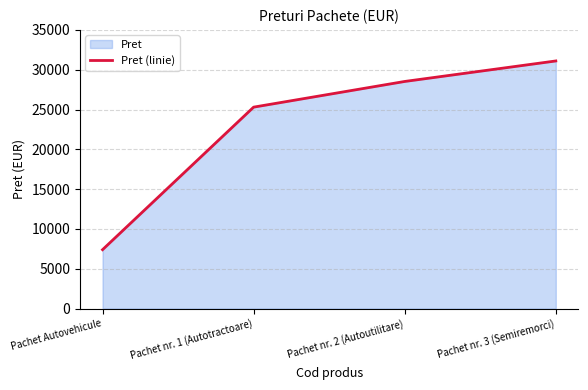

What is the sum of all values?

92325